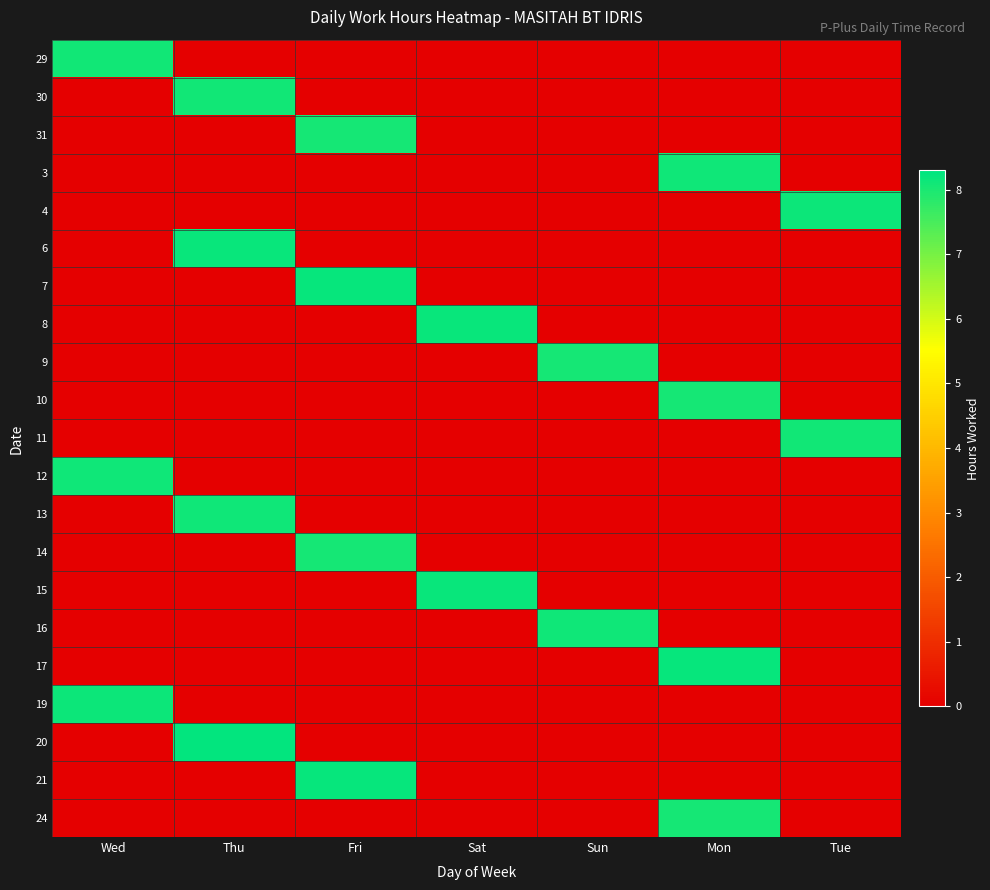

Rank the series at Fri from highest to lowest value.

21, 7, 31, 14, 29, 30, 3, 4, 6, 8, 9, 10, 11, 12, 13, 15, 16, 17, 19, 20, 24